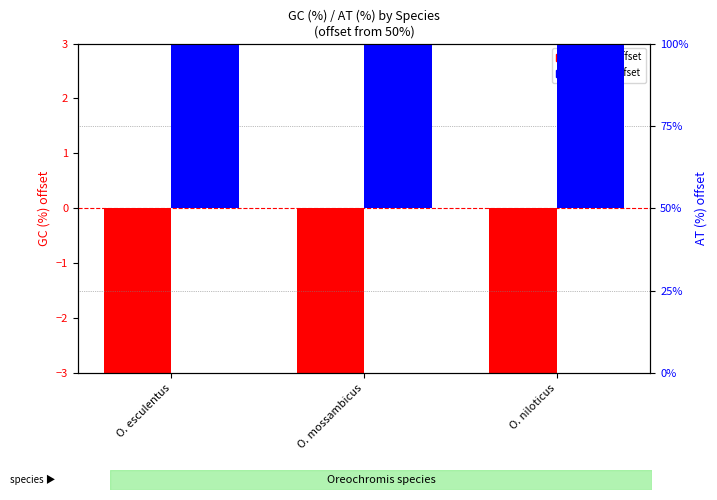

What is the approximate value of AT (%) offset from 50 at O. esculentus?

3.6